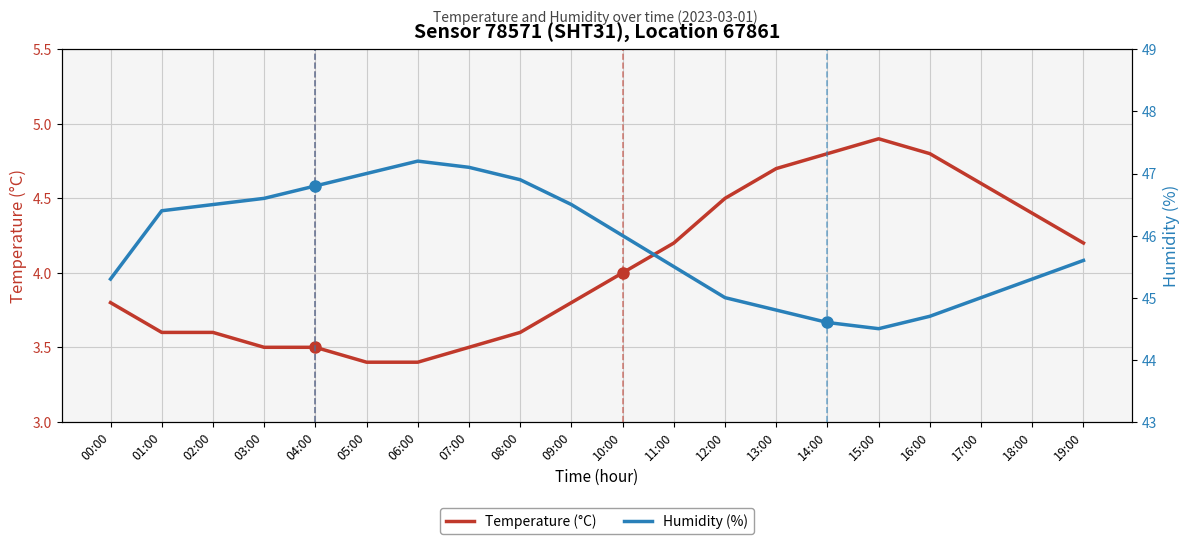

What is the lowest value of the Humidity (%) series?

44.5